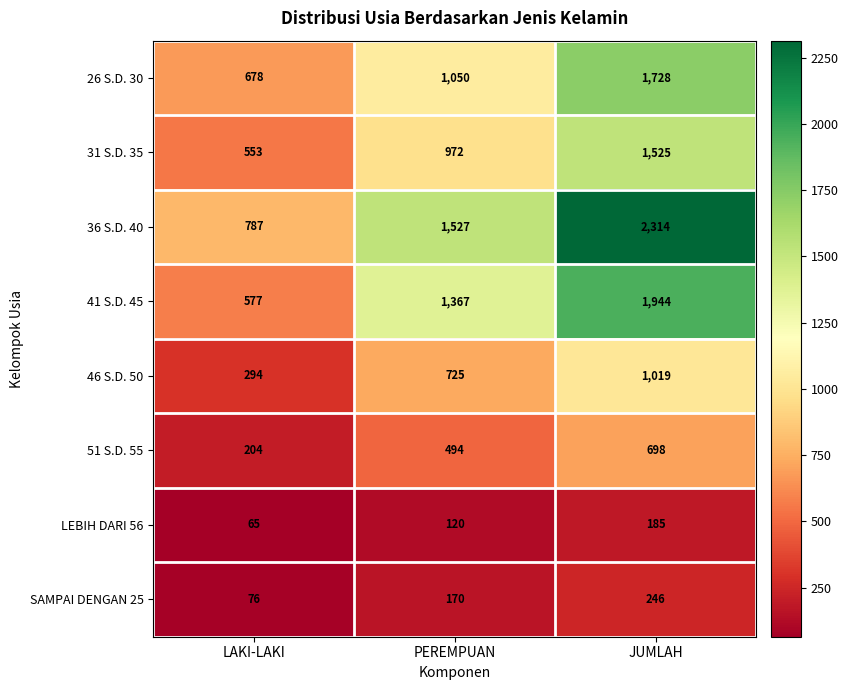

What is the smallest value displayed?

65